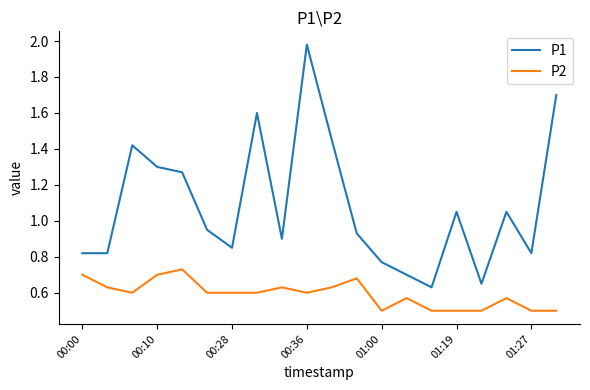

Which series has the widest spread of values?

P1